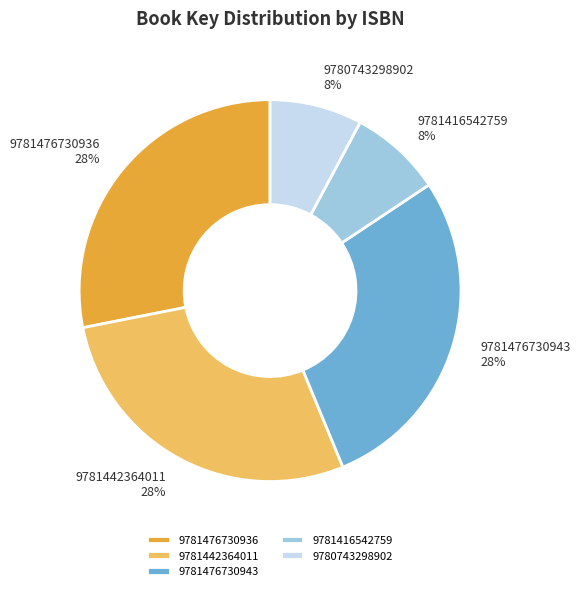

Combined, do 9781416542759 and 9781442364011 account for over 50%?

No